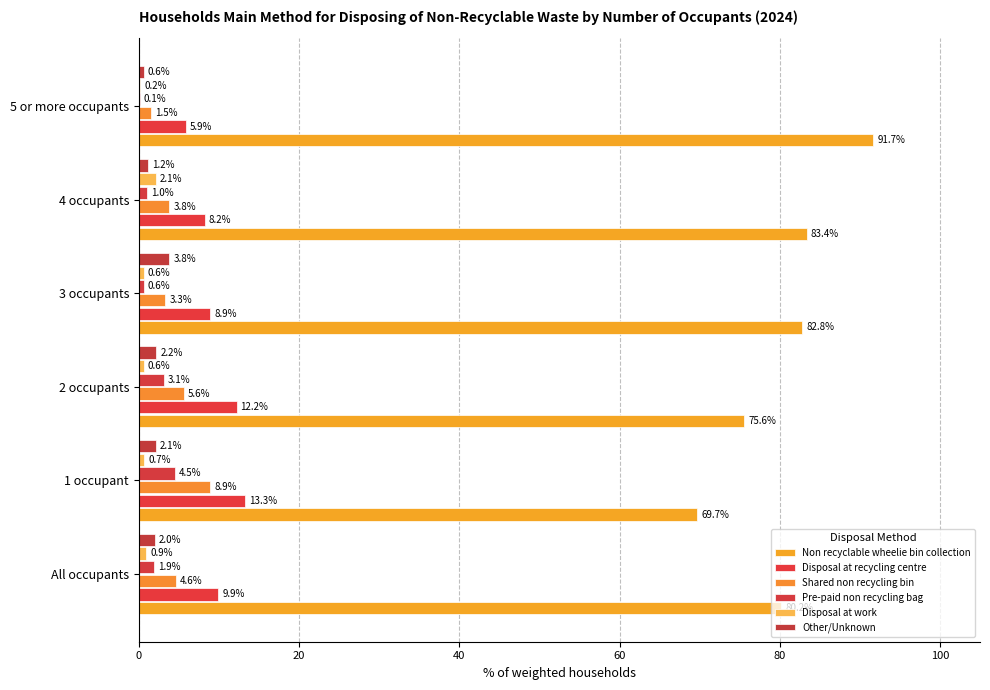

How many values in the Disposal at recycling centre series exceed 9?

3